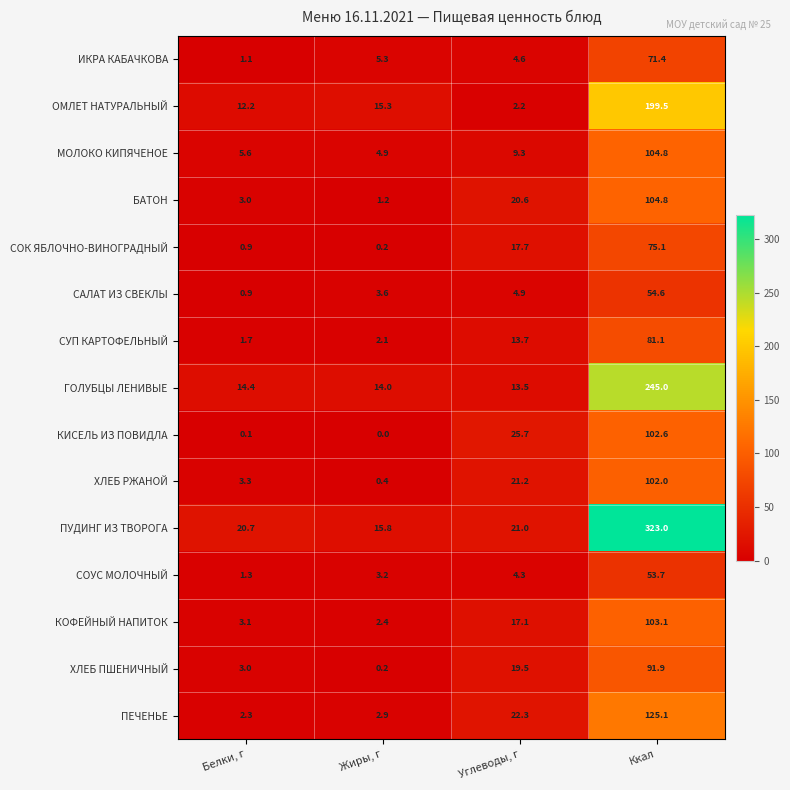

List the labels in order of СОУС МОЛОЧНЫЙ value, smallest first.

Белки, г, Жиры, г, Углеводы, г, Ккал